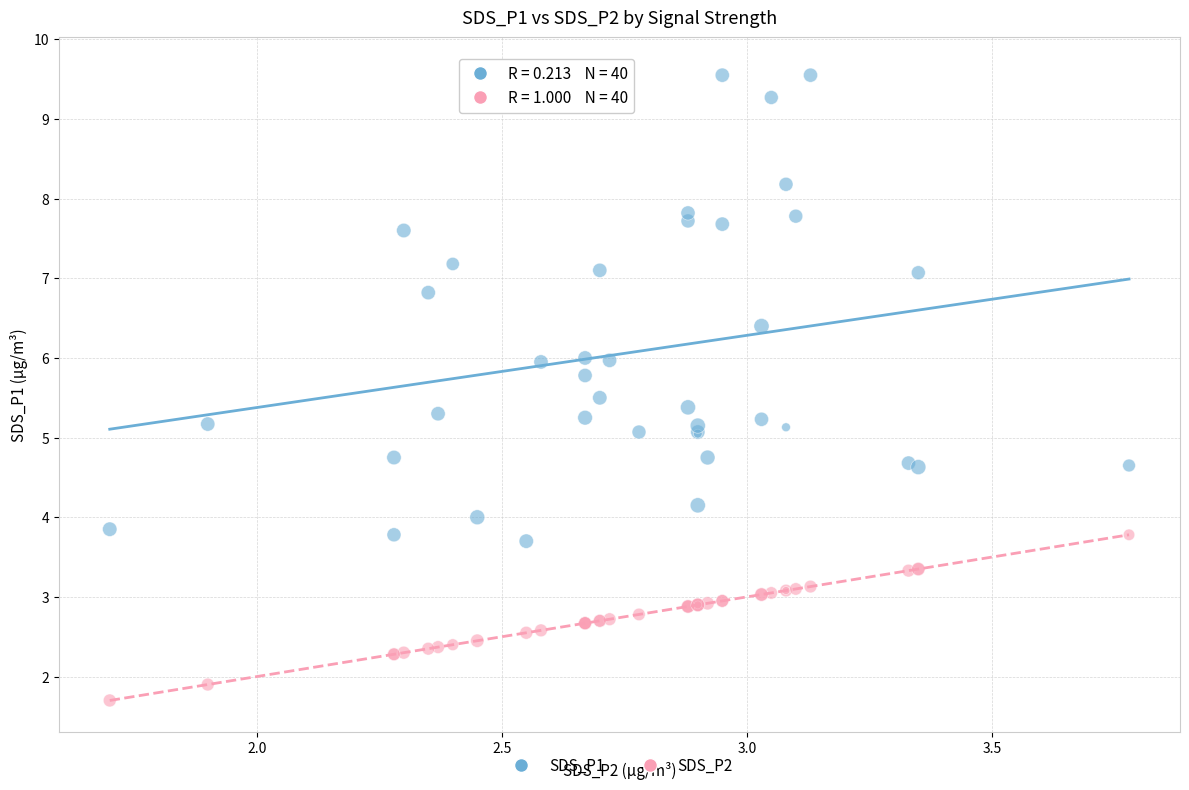

Which series reaches the maximum Y coordinate?

SDS_P1